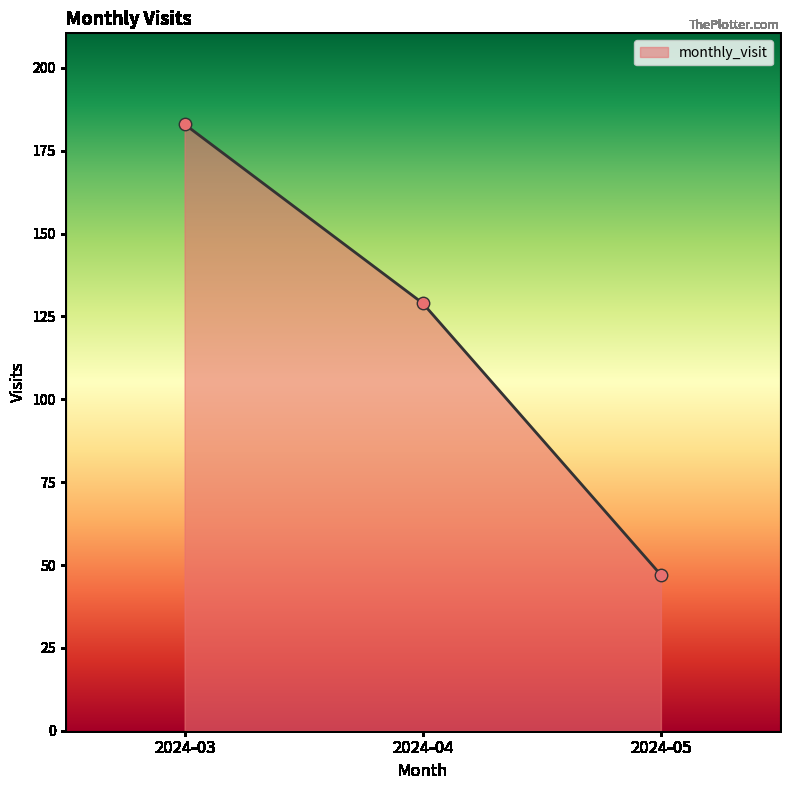

What is the change in value from 2024-03 to 2024-05?

-136